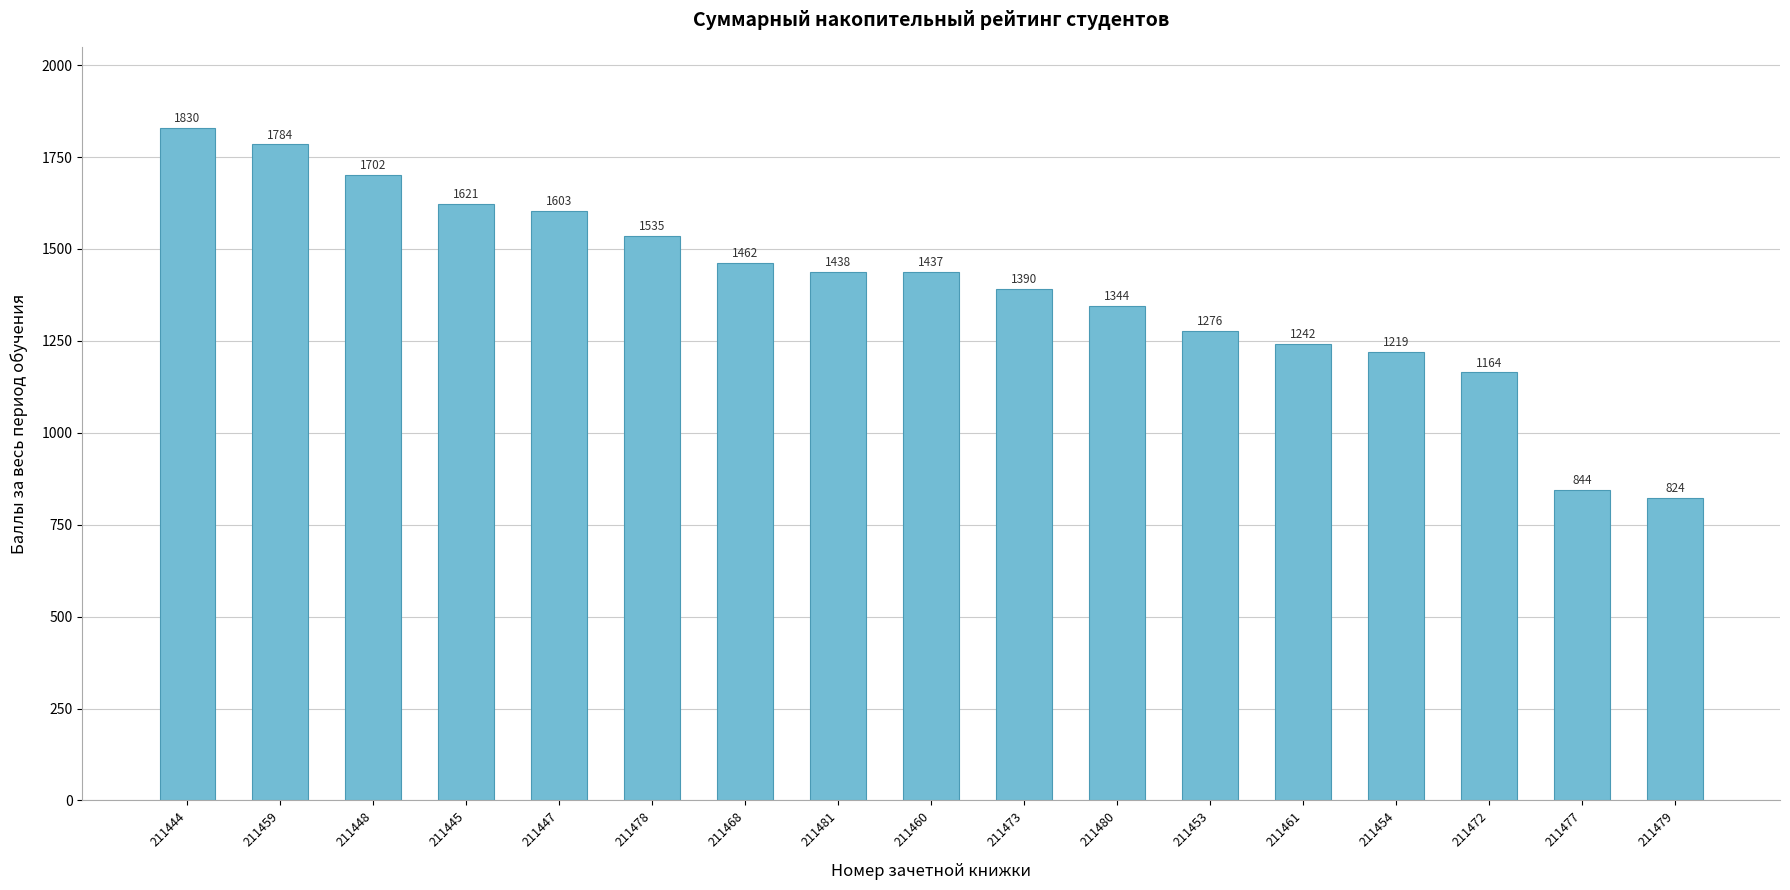

Which has a higher value, 211473 or 211477?

211473